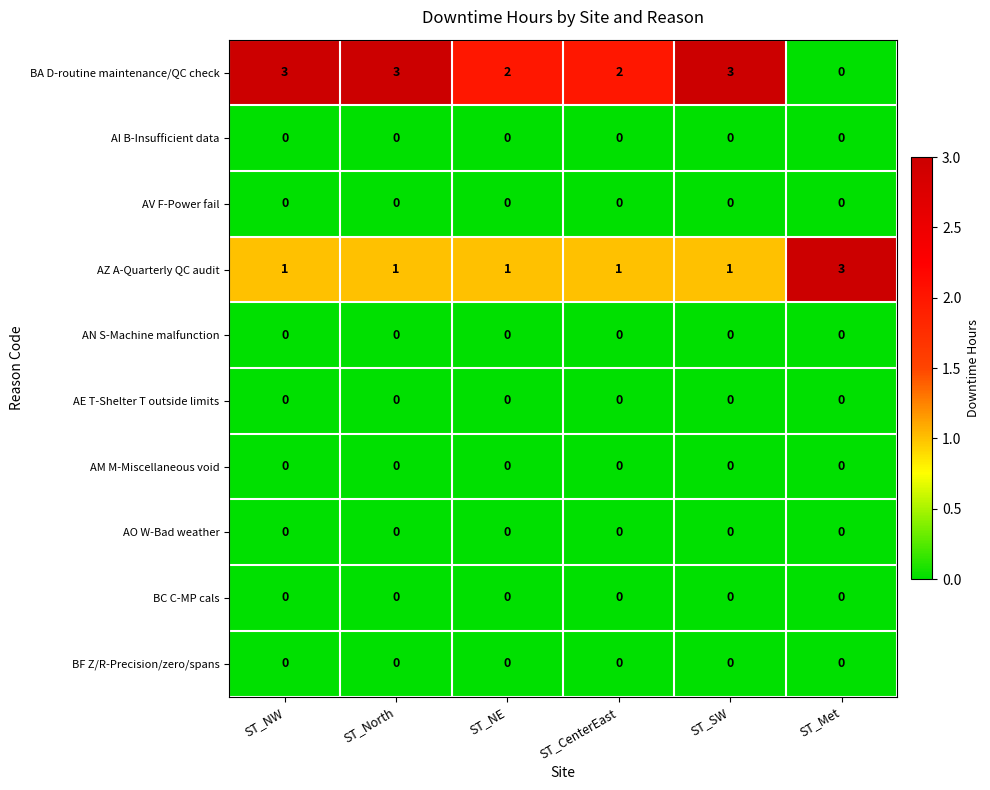

Which category has the lowest value in the BA D-routine maintenance/QC check series?

ST_Met